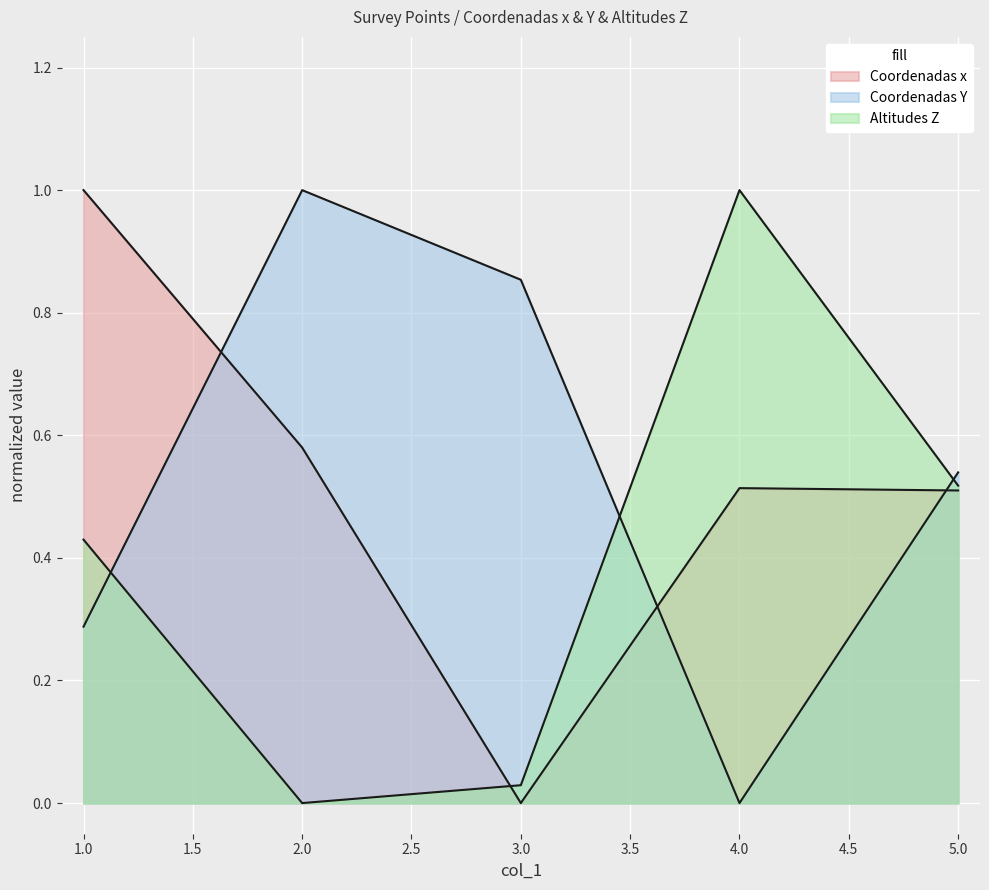

In Coordenadas Y, how many points are lower than both neighbors (excluding endpoints)?

1